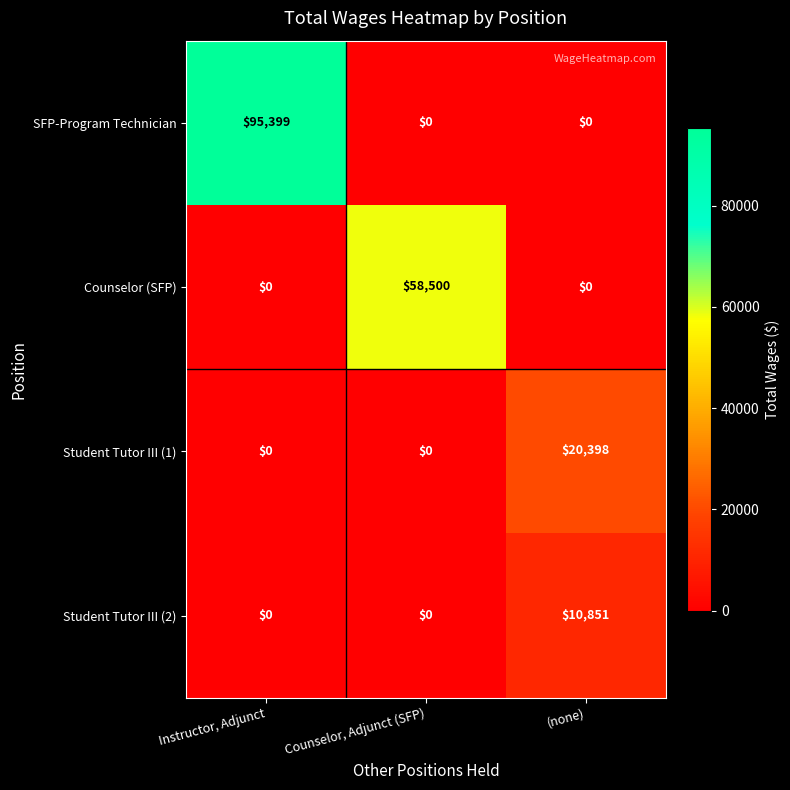

Between Counselor, Adjunct (SFP) and (none), which series saw the biggest shift?

Counselor (SFP)